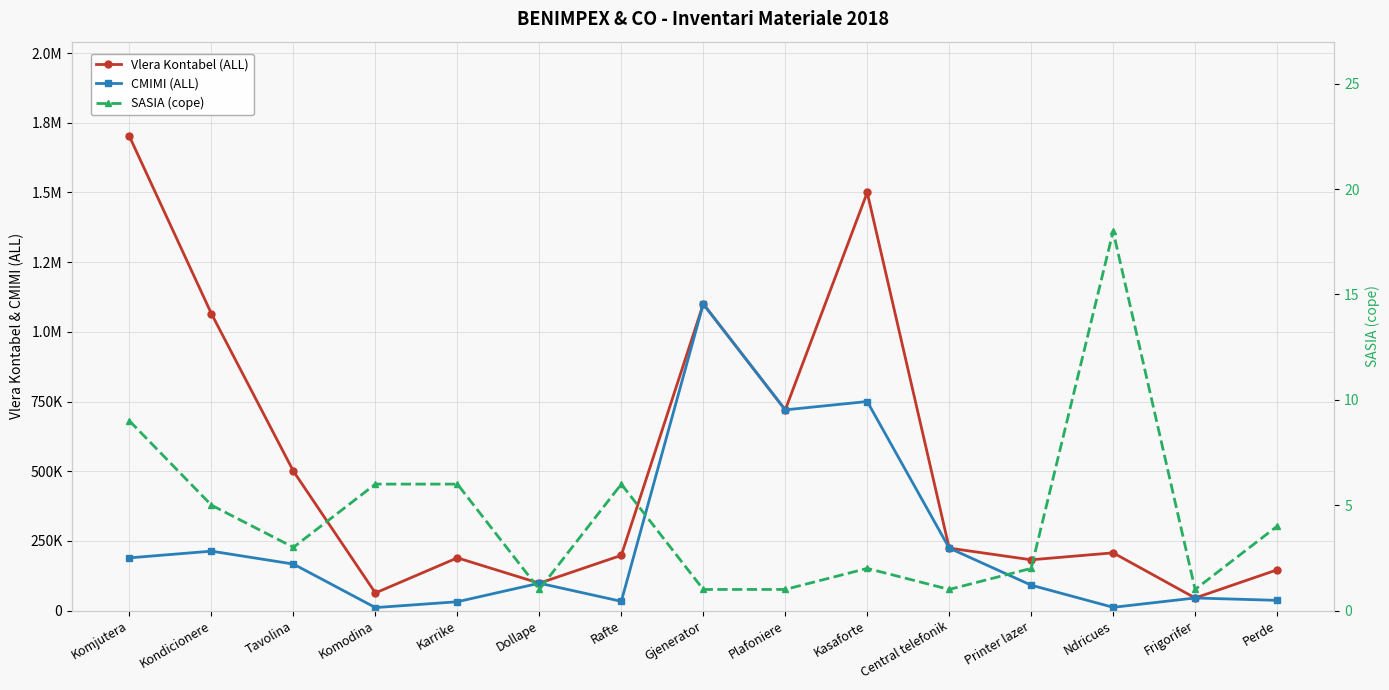

Is it true that CMIMI (ALL) equals 189000 at Komjutera?

True